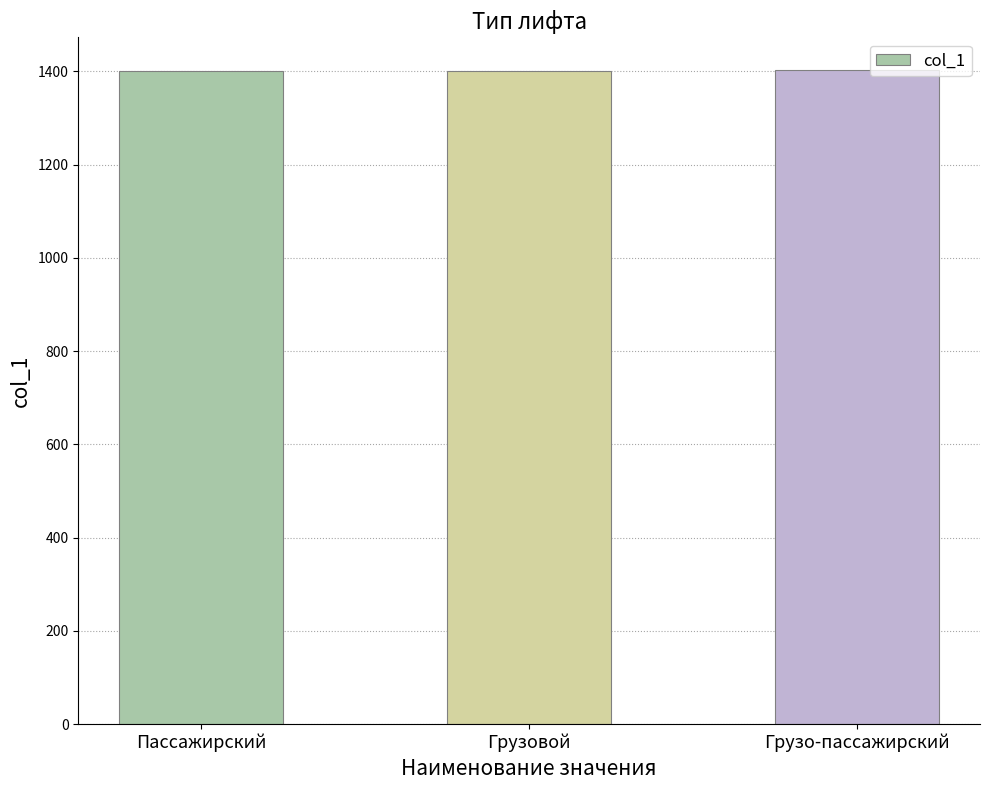

What is the sum of all values?

4206